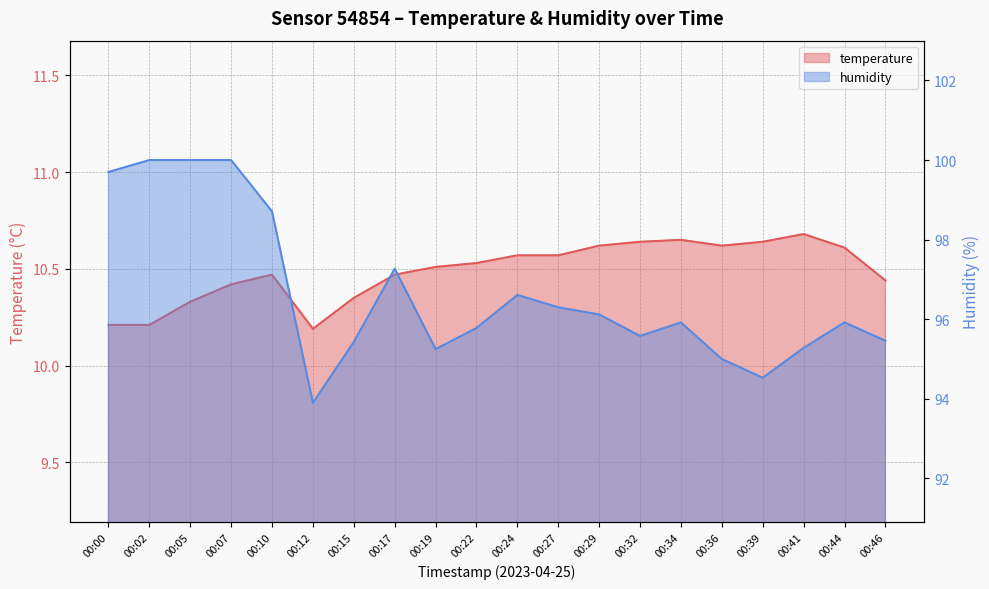

At which category is the sum across all series the highest?

00:07